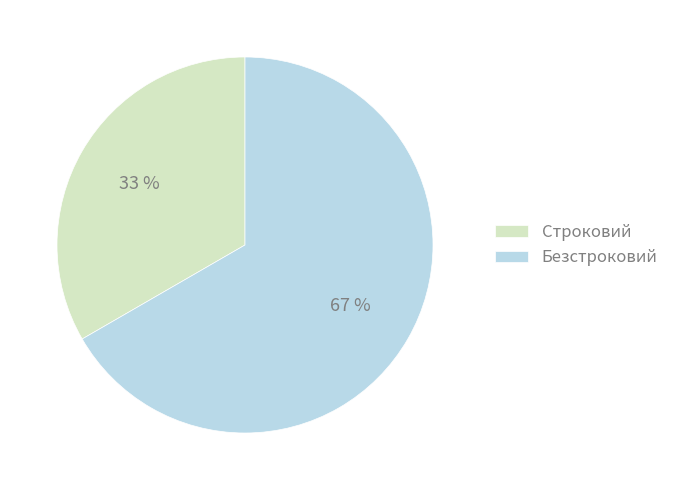

Between Безстроковий and Строковий, which is larger?

Безстроковий